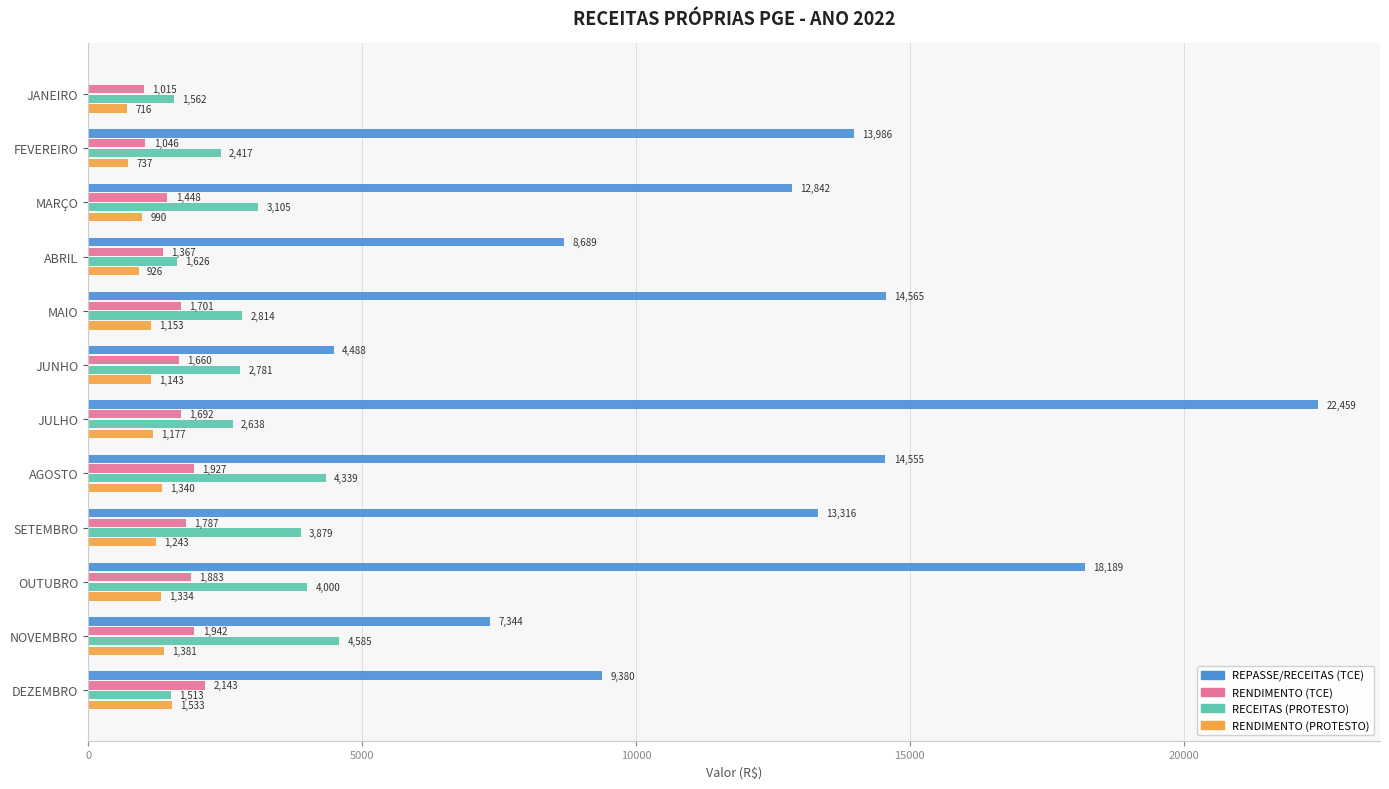

The RECEITAS (PROTESTO) series shows 1265.1 at SETEMBRO. True or false?

False